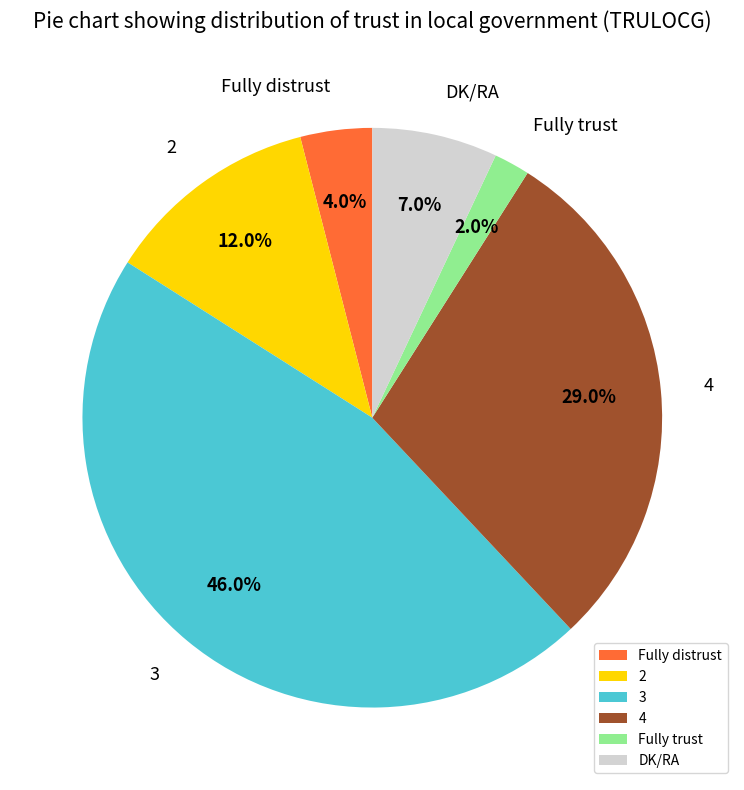

What portion of the pie excludes 2?

88.0%